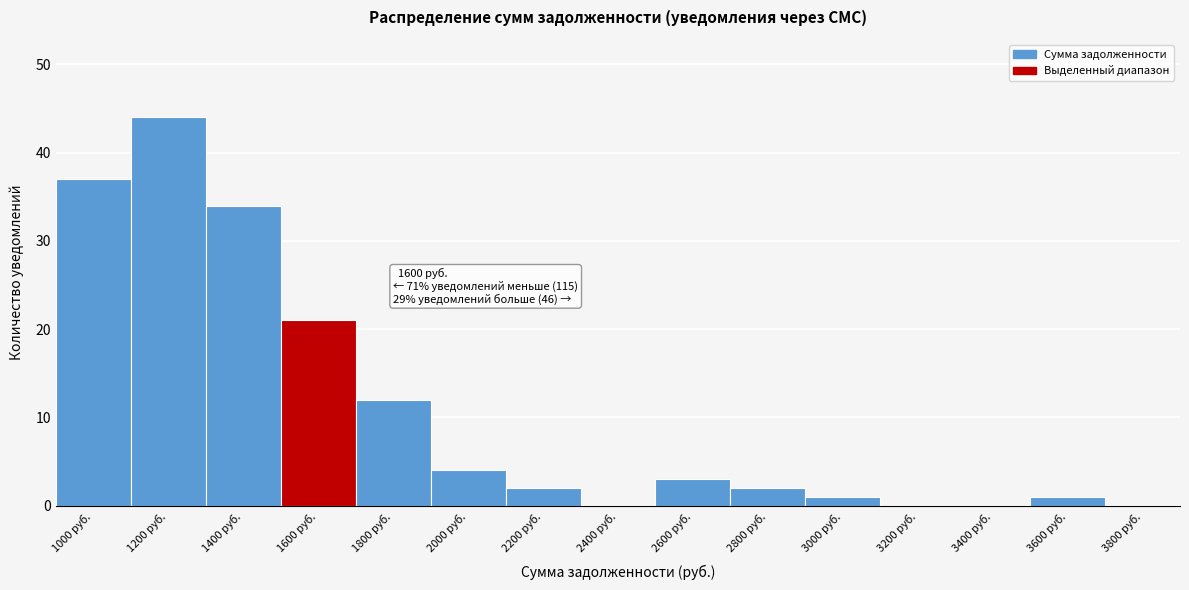

Reading left to right, list all the values displayed in this chart.

1000 руб.=37	1200 руб.=44	1400 руб.=34	1600 руб.=21	1800 руб.=12	2000 руб.=4	2200 руб.=2	2400 руб.=0	2600 руб.=3	2800 руб.=2	3000 руб.=1	3200 руб.=0	3400 руб.=0	3600 руб.=1	3800 руб.=0